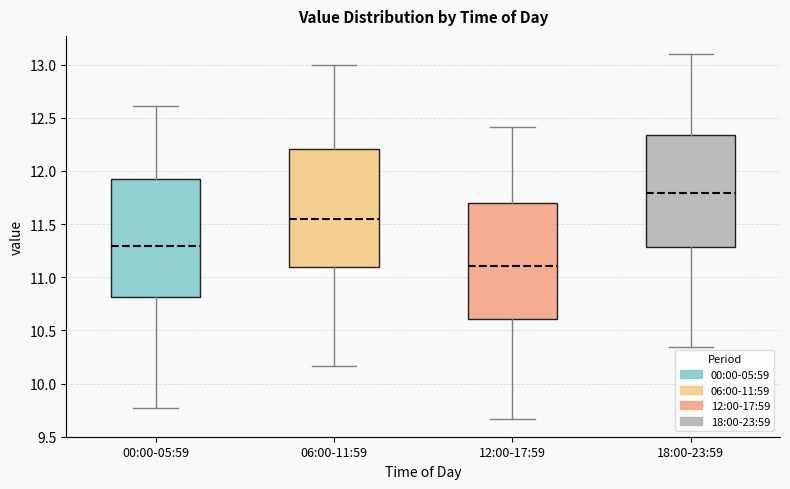

Which box's median line is the highest?

18:00-23:59